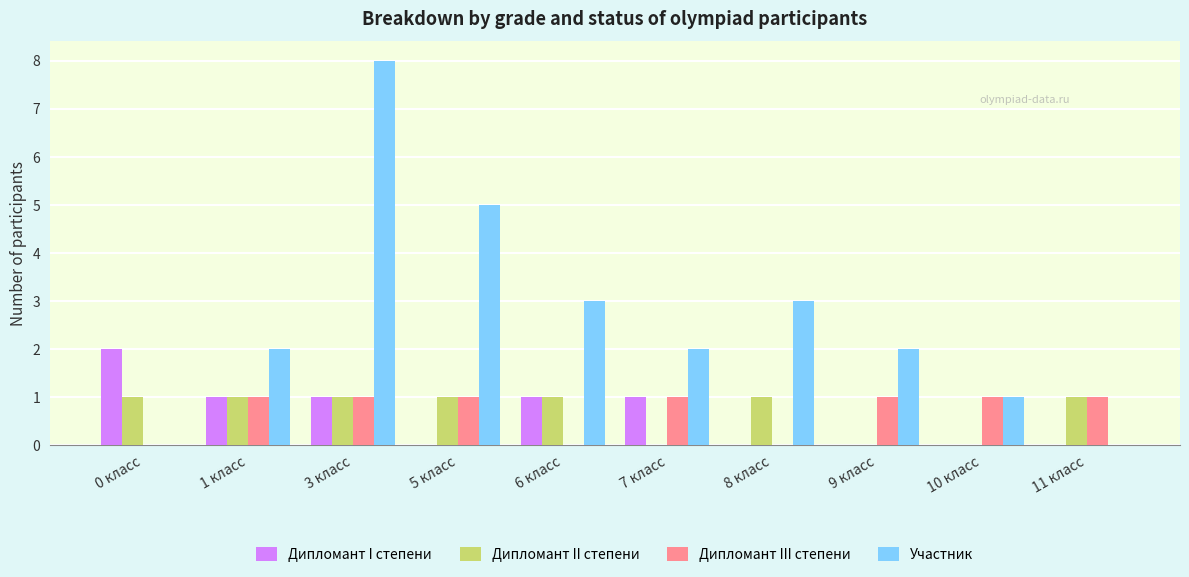

Which label corresponds to the largest value in the chart?

3 класс